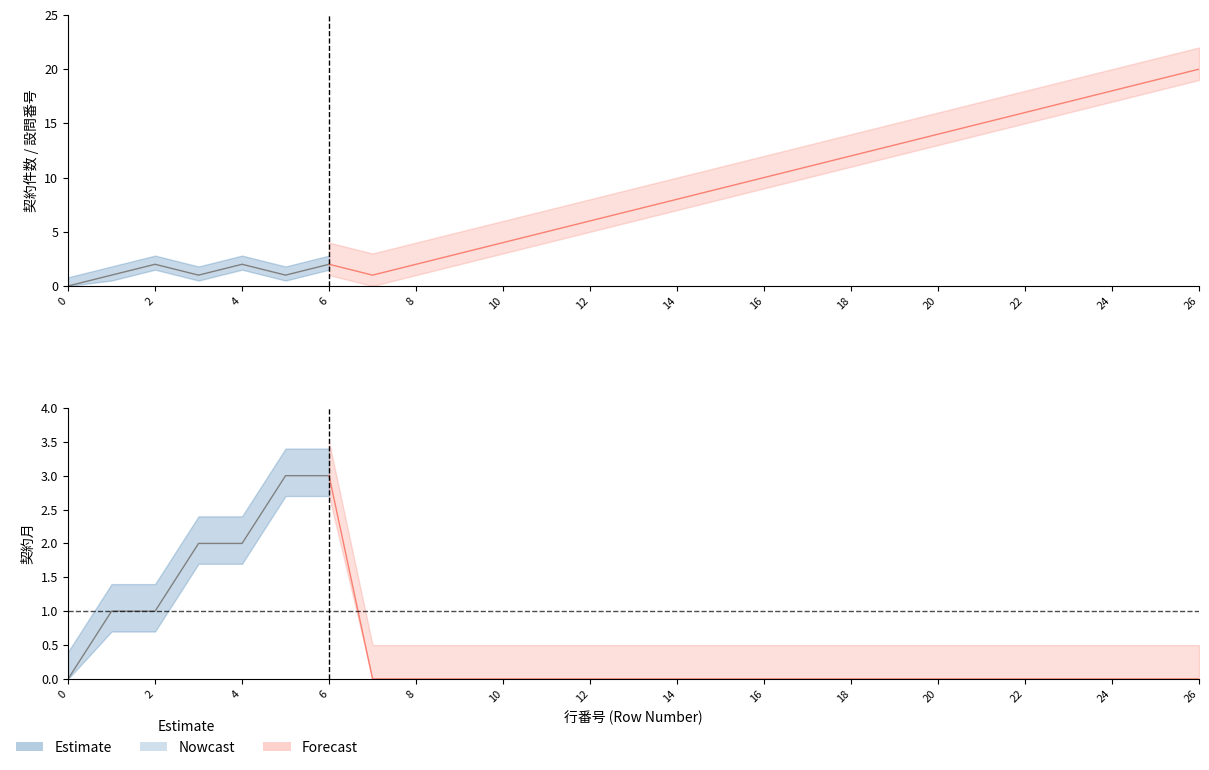

Where is the first local maximum for 契約件数?

2